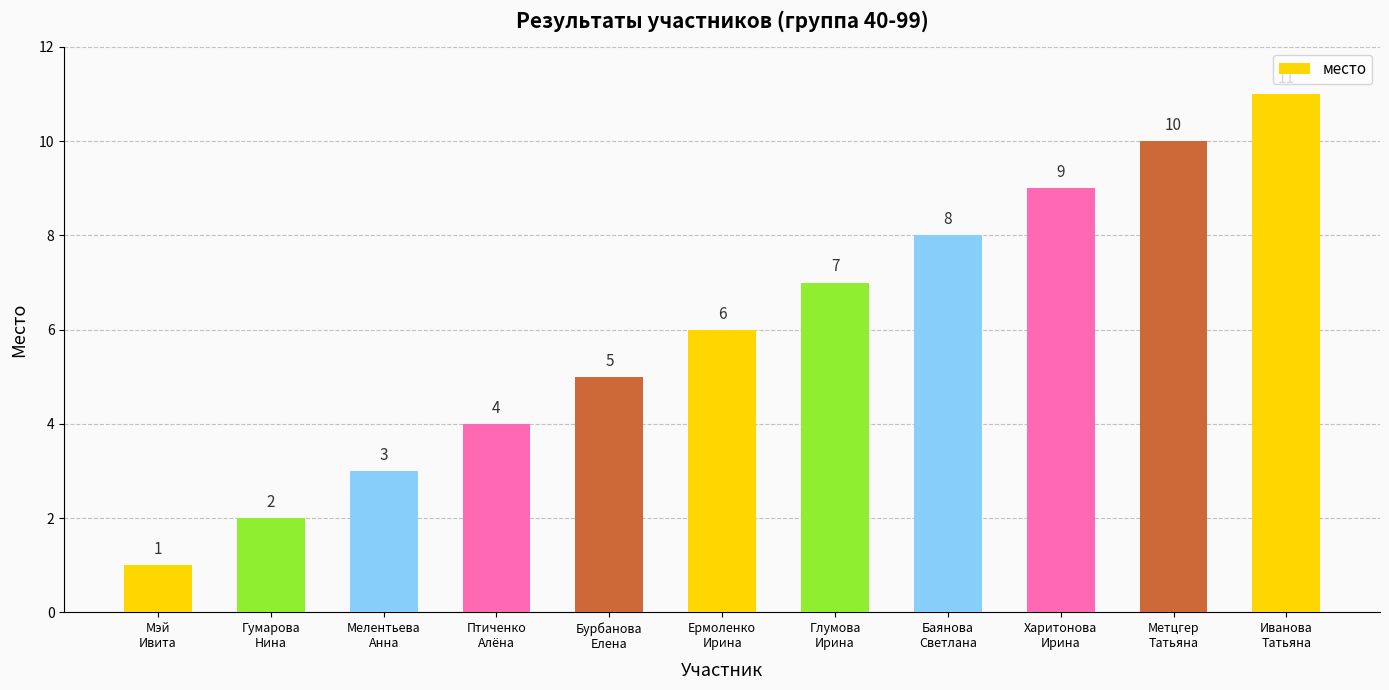

What is the label of the 5th bar from the right?

Глумова
Ирина